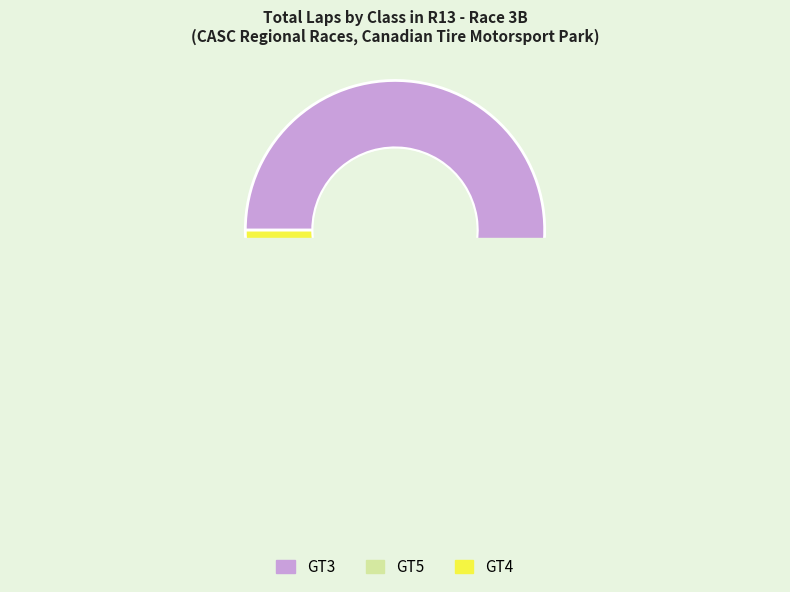

The GT4 slice represents 1% of the pie. True or false?

False